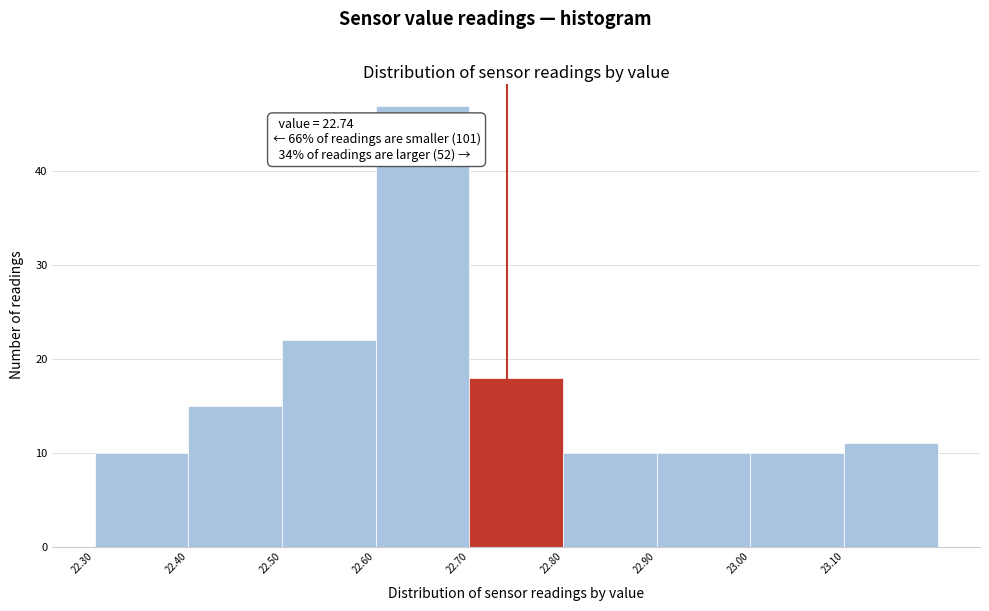

Which range on the x-axis has the tallest bar?

22.6 to 22.7